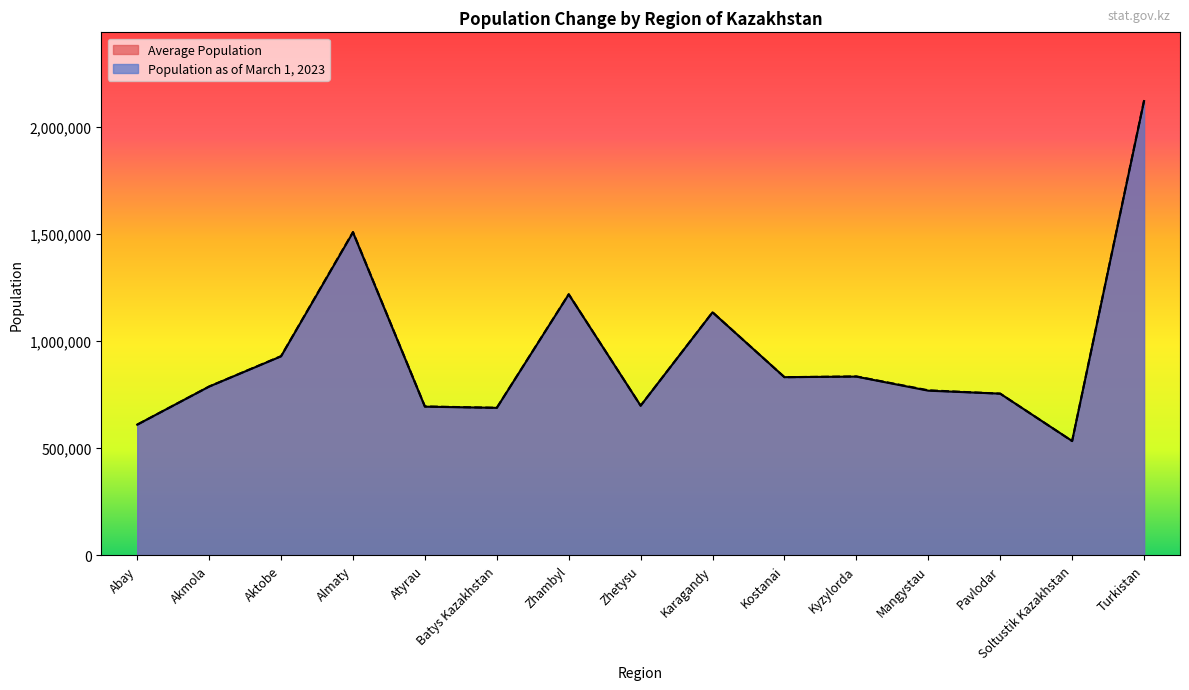

Reading left to right, what are all the values shown in this chart?

Average Population: Abay=610163	Akmola=788101	Aktobe=929215	Almaty=1508086	Atyrau=694144	Batys Kazakhstan=688538	Zhambyl=1218696	Zhetysu=698722	Karagandy=1134951	Kostanai=831982	Kyzylorda=834530	Mangystau=768825	Pavlodar=754952	Soltustik Kazakhstan=533728	Turkistan=2121653
Population as of March 1, 2023: Abay=610137	Akmola=788231	Aktobe=930245	Almaty=1510188	Atyrau=695248	Batys Kazakhstan=688985	Zhambyl=1219437	Zhetysu=698768	Karagandy=1135148	Kostanai=831853	Kyzylorda=835529	Mangystau=770693	Pavlodar=755001	Soltustik Kazakhstan=533432	Turkistan=2124242